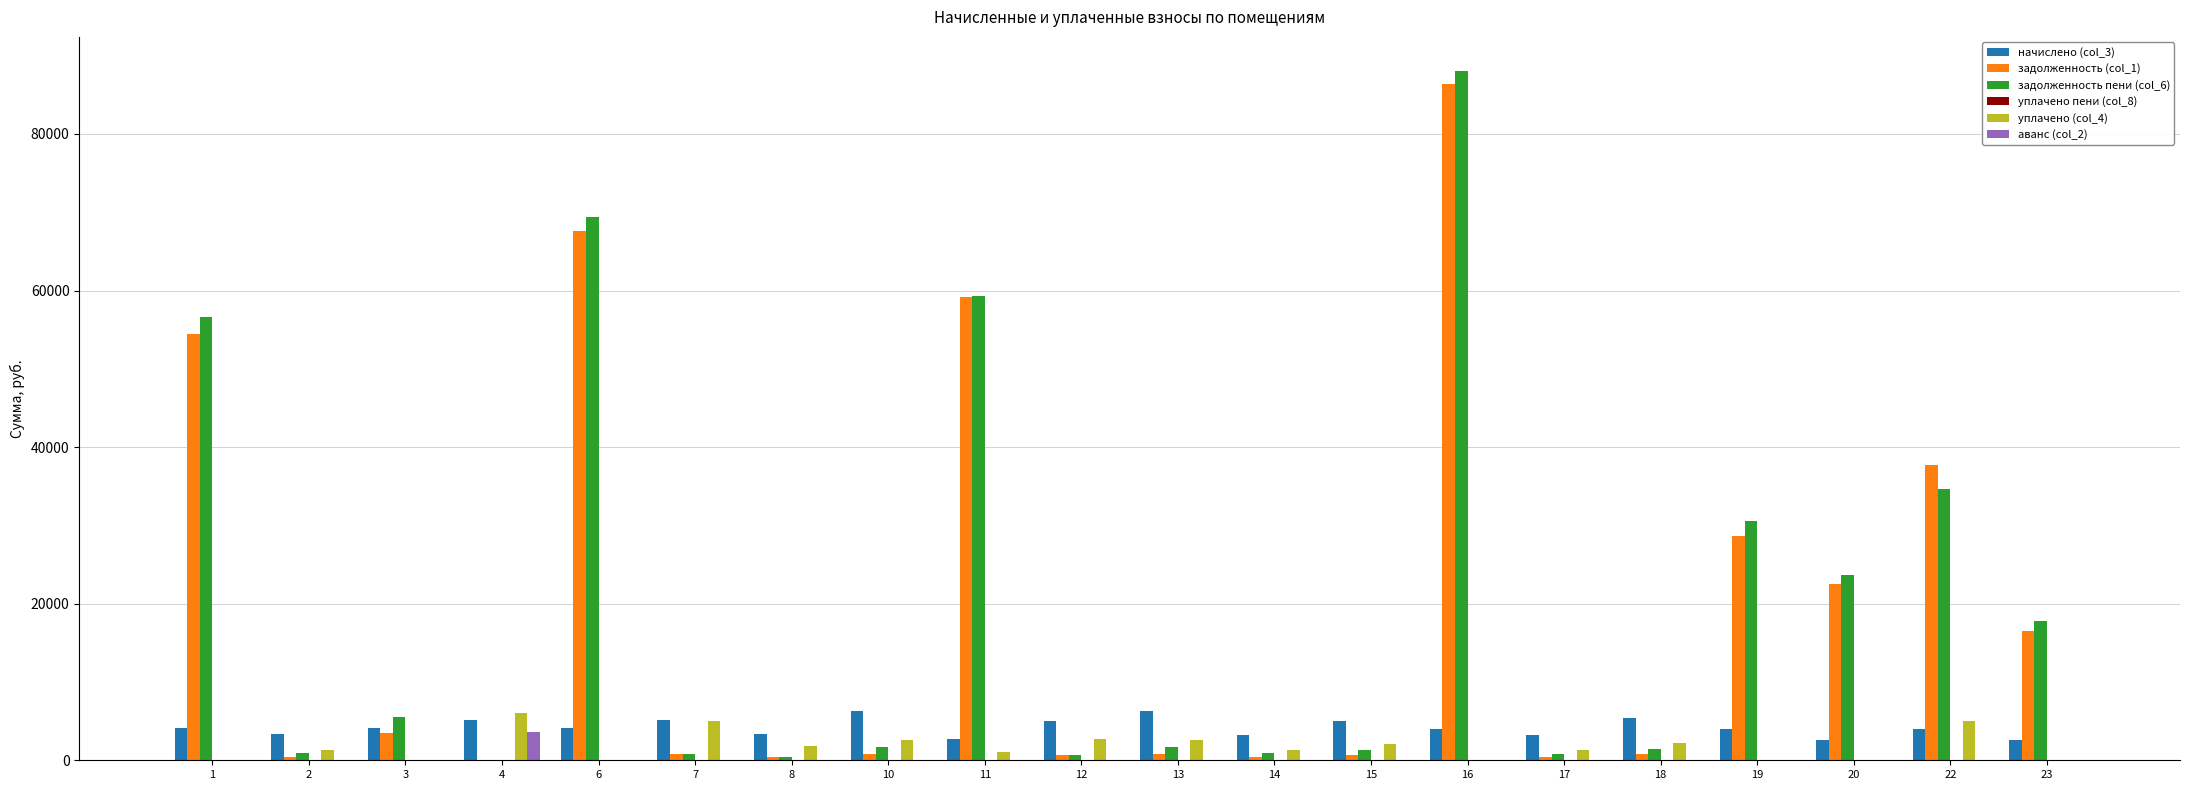

What is the sum of all уплачено (col_4) values?

35042.1